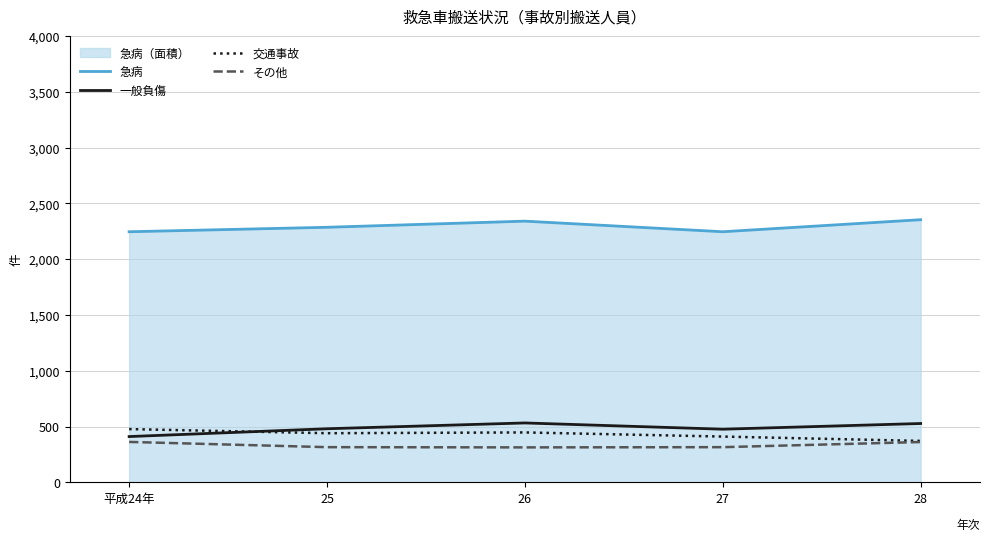

True or false: 交通事故 and 急病 cross at least once.

False